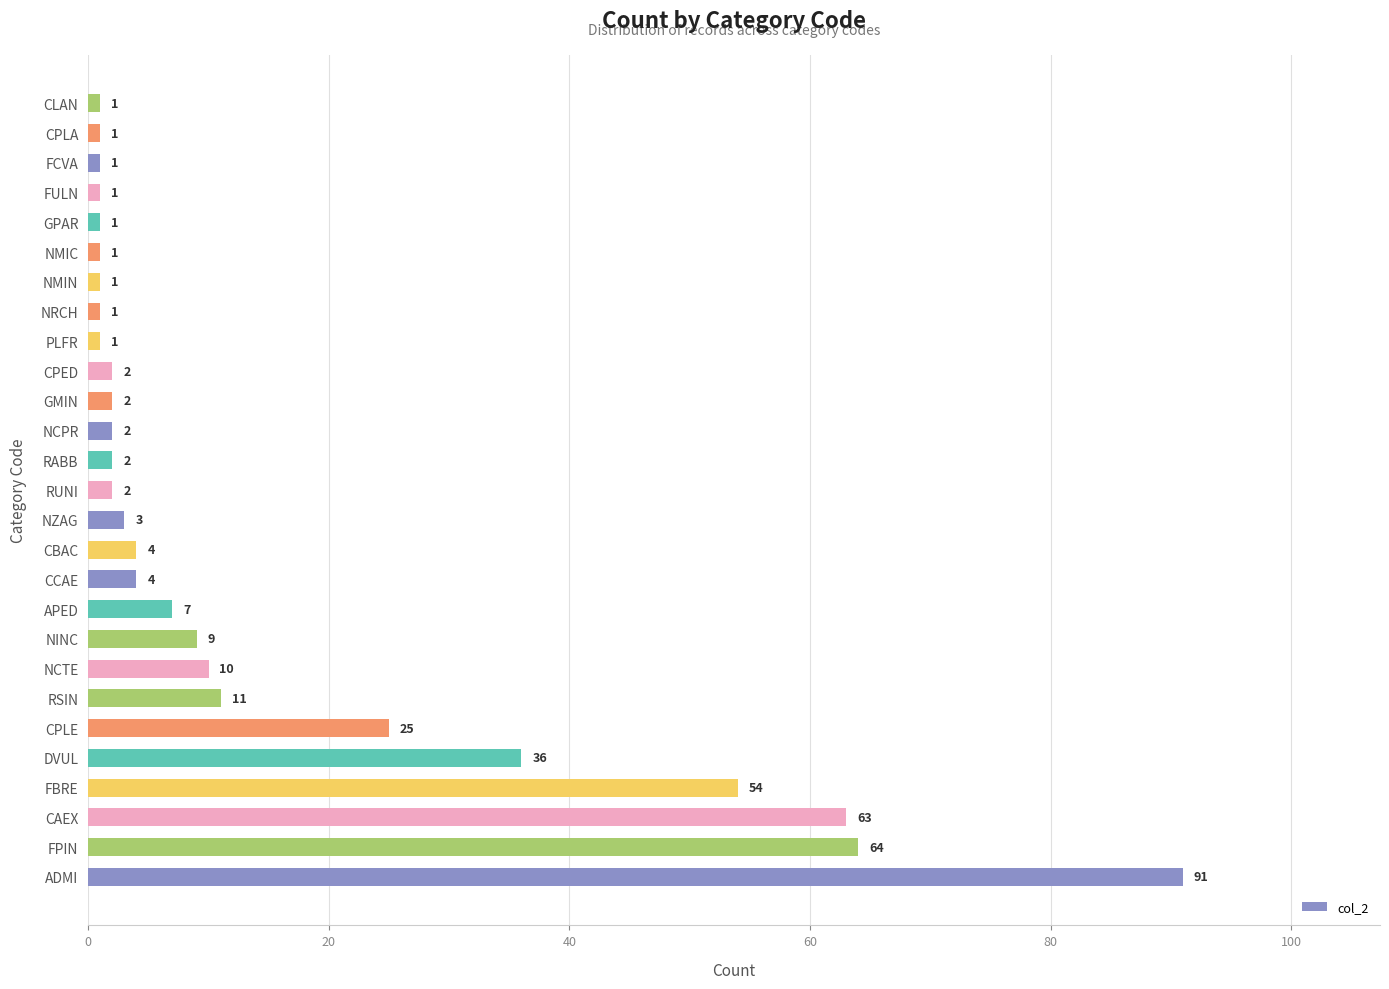

Is it true that the value at CPLA is 1?

True